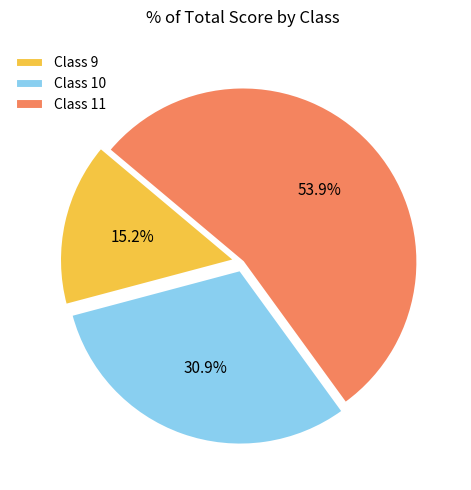

Combined, what portion of the pie is Class 10 and Class 11?

84.8%